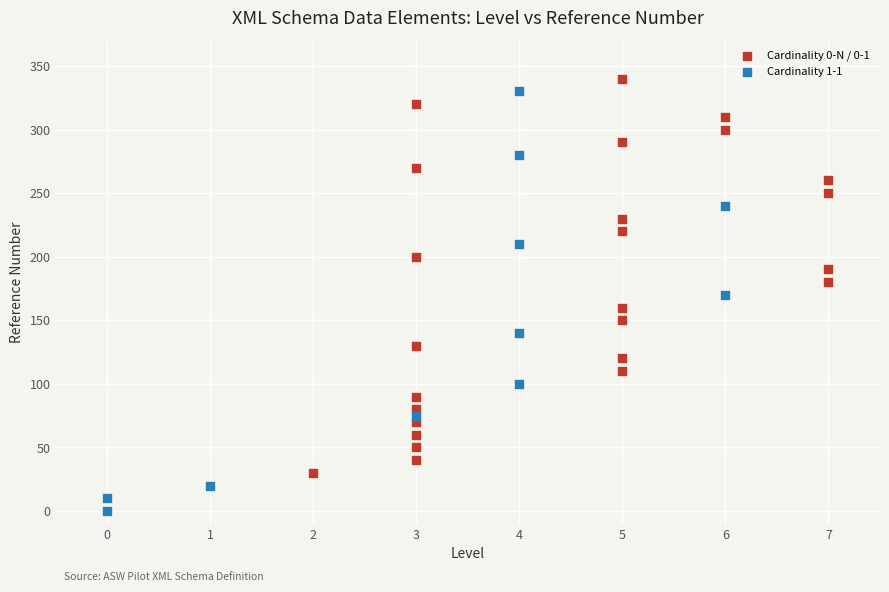

Which series contains the lowest Y value?

Cardinality 1-1